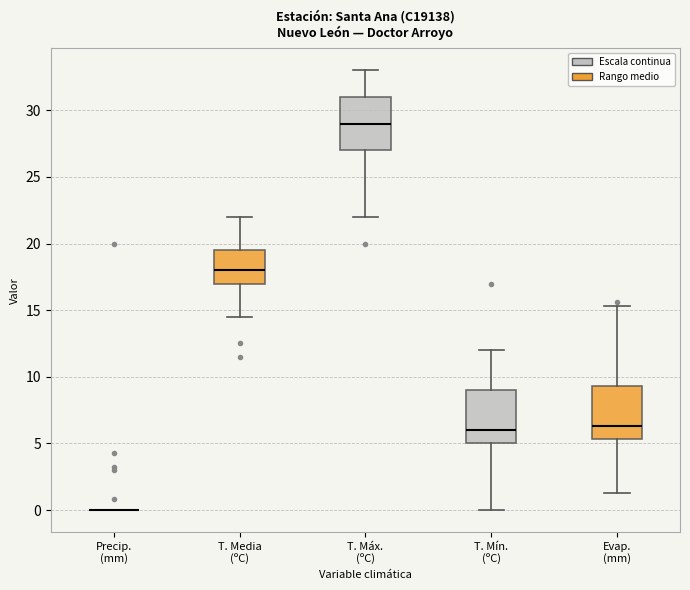

Reading left to right, read every box against the y-axis: the position of its median line, the range the box covers, and the ends of its whiskers. The values are not printed on the chart, so give them approximately, as read against the axis.

Precip. (mm): box collapsed to a line at 0.0, whiskers 0.0 to 0.0
T. Media (ºC): median 18.0, box 17.0 to 19.5, whiskers 14.5 to 22.0
T. Máx. (ºC): median 29.0, box 27.0 to 31.0, whiskers 22.0 to 33.0
T. Mín. (ºC): median 6.0, box 5.0 to 9.0, whiskers 0.0 to 12.0
Evap. (mm): median 6.5, box 5.5 to 9.5, whiskers 1.5 to 15.5